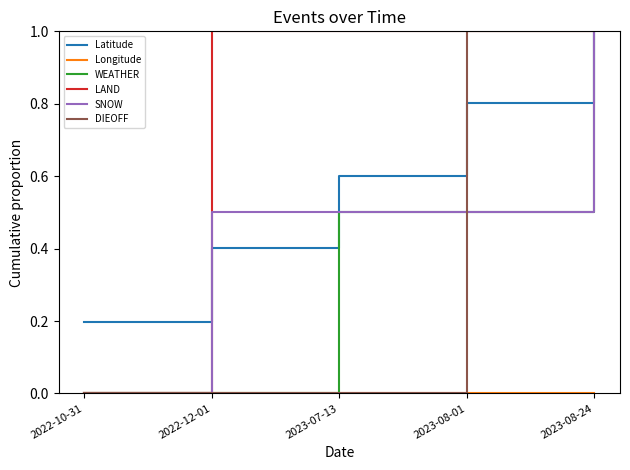

What is the approximate value of SNOW at 2023-08-24?

1.0